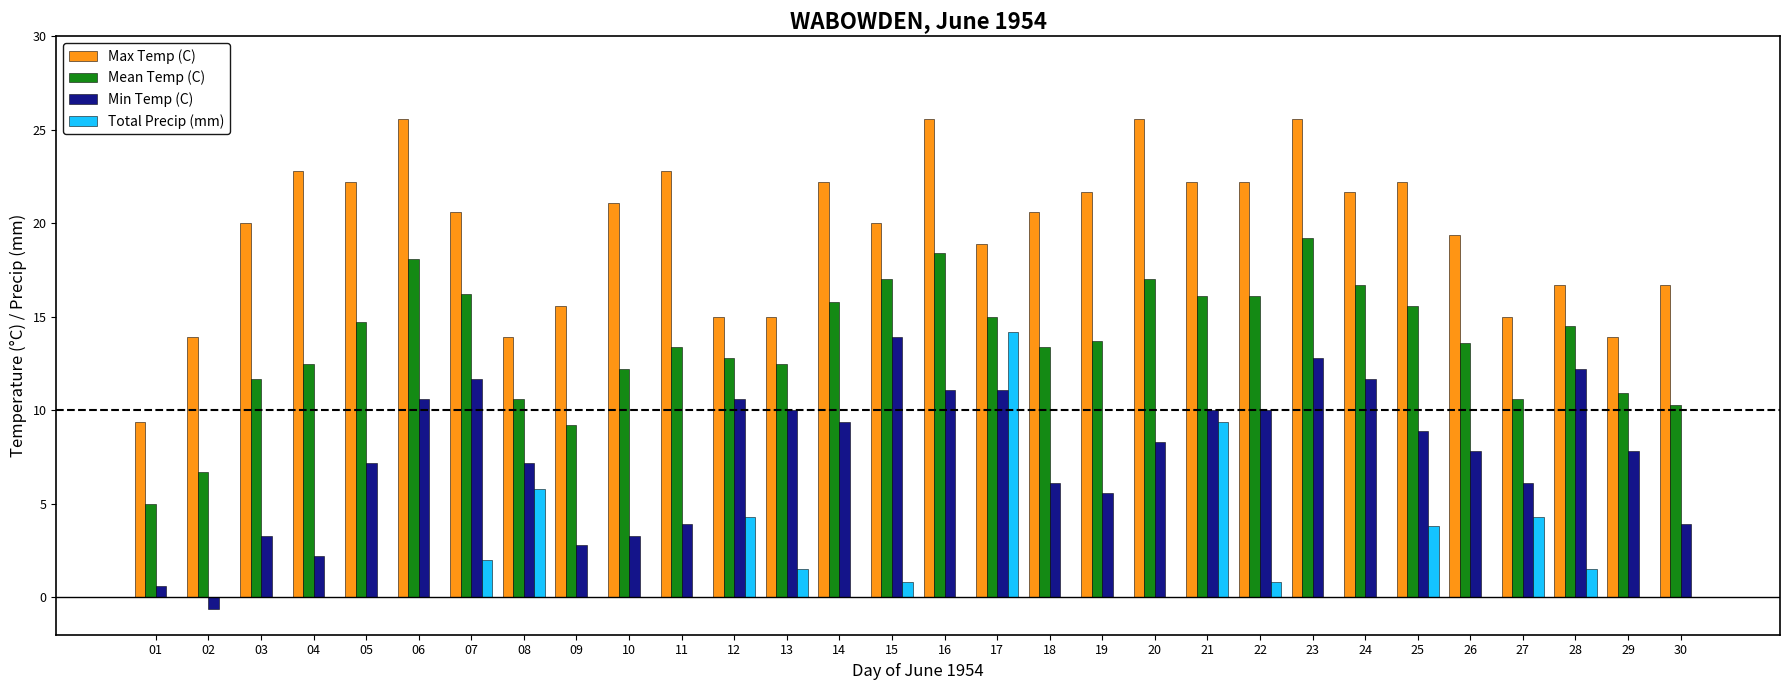

What is the maximum value for Min Temp (C)?

13.9